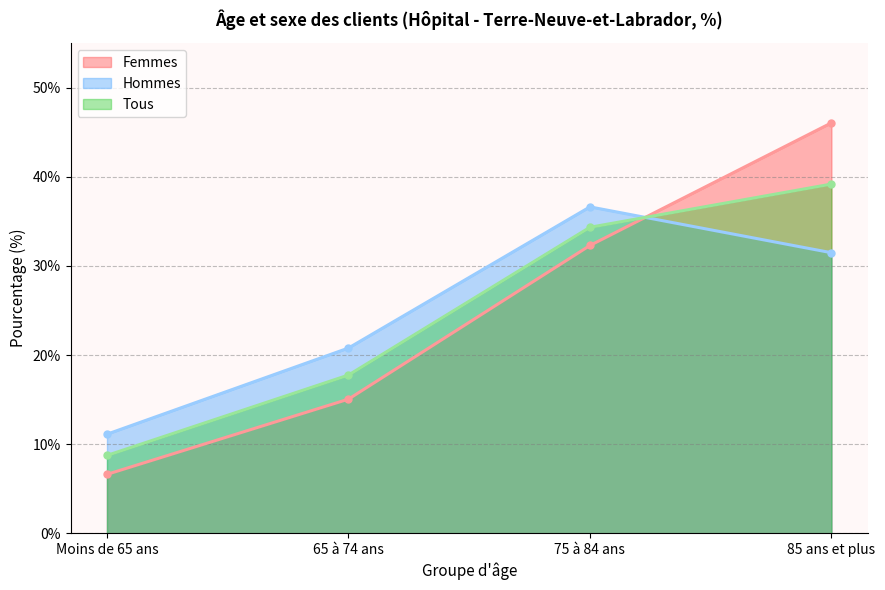

Rank the categories by Tous value from lowest to highest.

Moins de 65 ans, 65 à 74 ans, 75 à 84 ans, 85 ans et plus